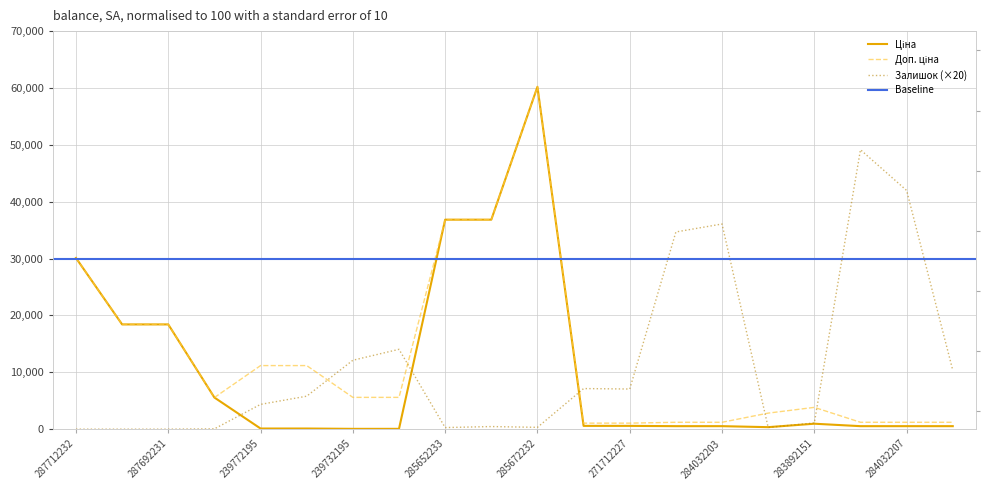

Does the chart have visible grid lines?

Yes